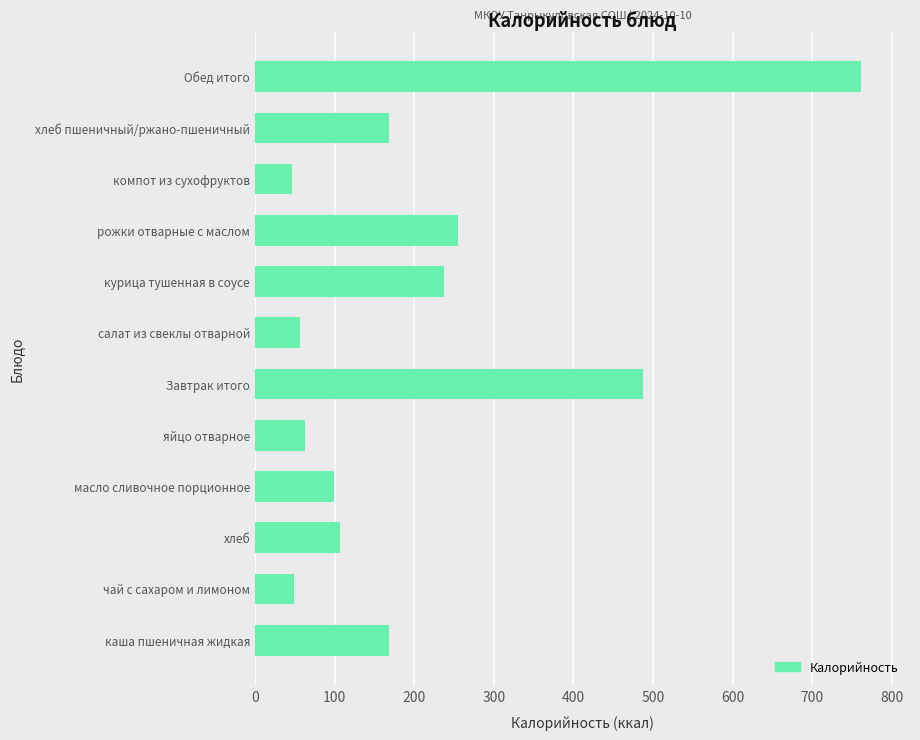

Which has a higher value, хлеб пшеничный/ржано-пшеничный or салат из свеклы отварной?

хлеб пшеничный/ржано-пшеничный